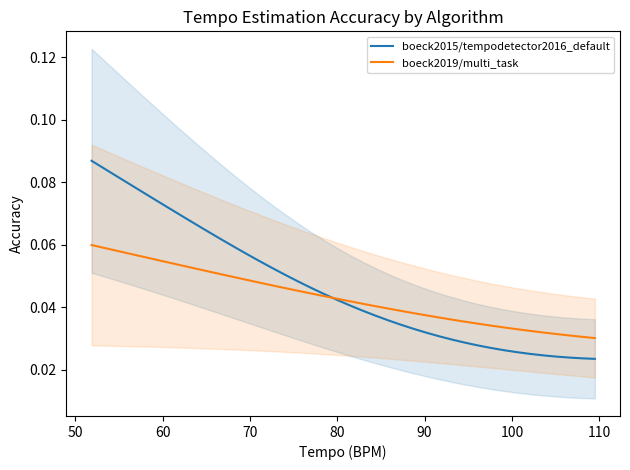

Does the chart display data point markers on the line(s)?

No